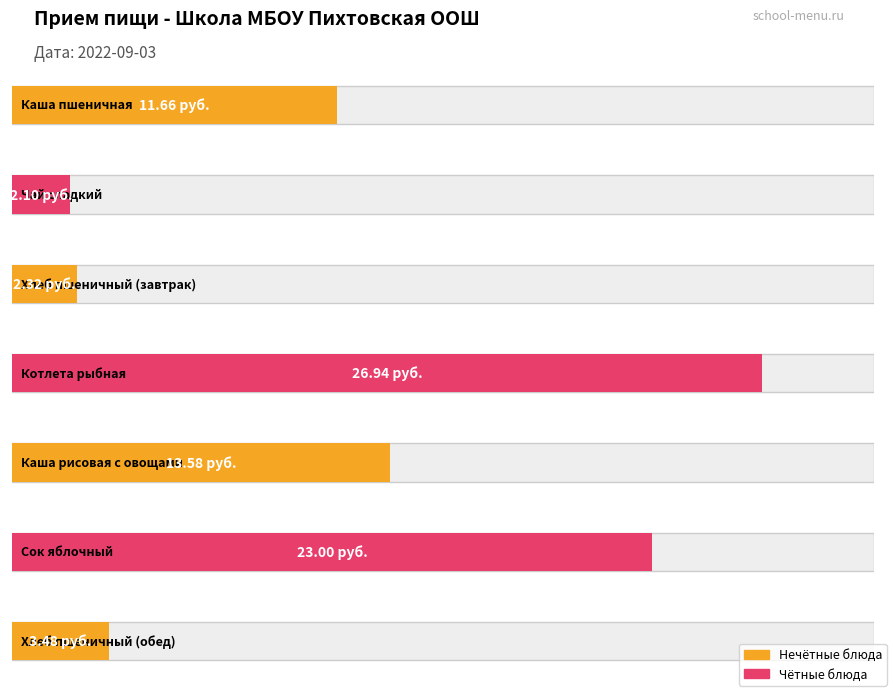

Rank the categories by value from highest to lowest.

Котлета рыбная, Сок яблочный, Каша рисовая с овощами, Каша пшеничная, Хлеб пшеничный (обед), Хлеб пшеничный (завтрак), Чай сладкий